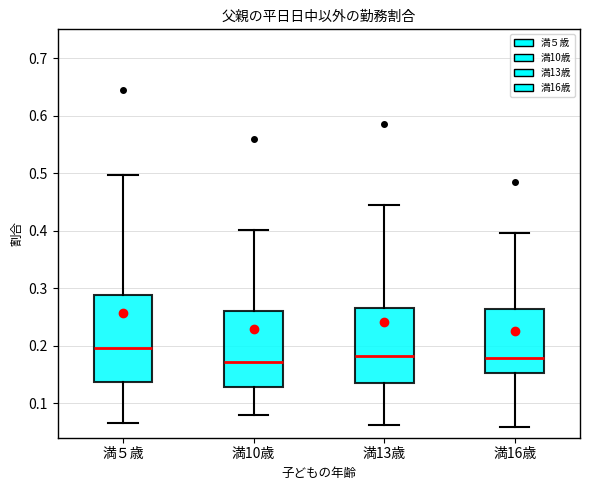

Which box is the tallest, from its lower edge to its upper edge?

満５歳